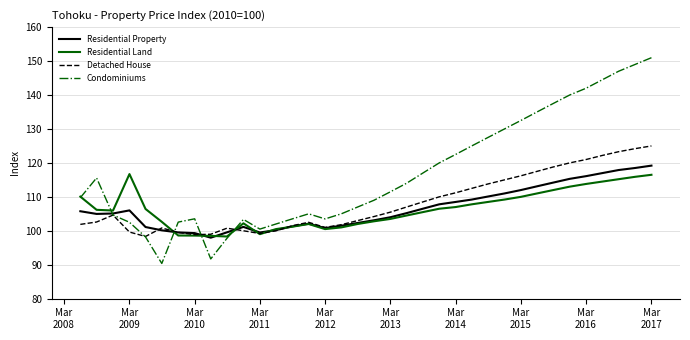

Which series has the largest range (max minus min)?

Condominiums